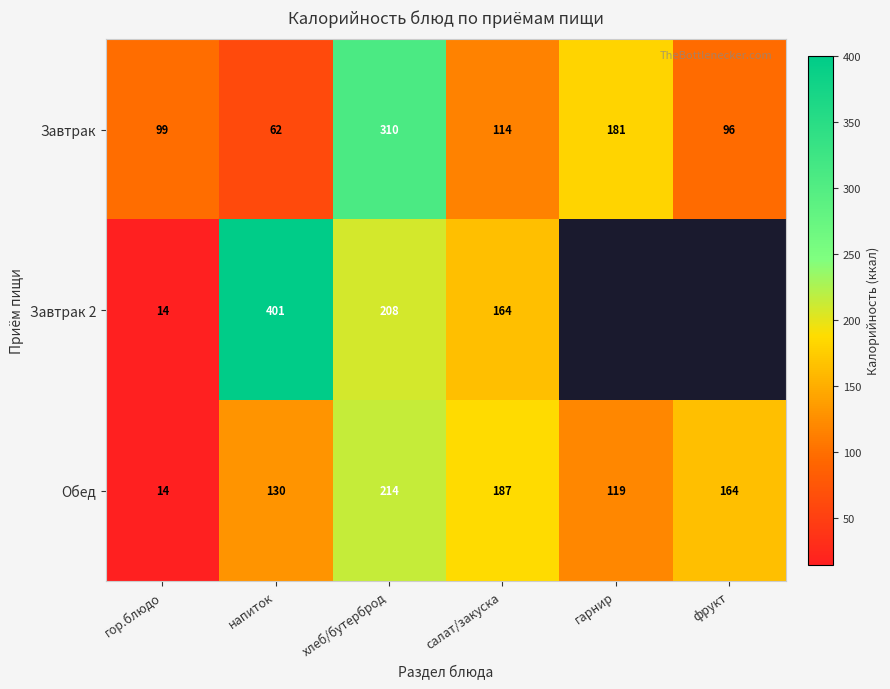

Rank the categories by Завтрак value from highest to lowest.

хлеб/бутерброд, гарнир, салат/закуска, гор.блюдо, фрукт, напиток